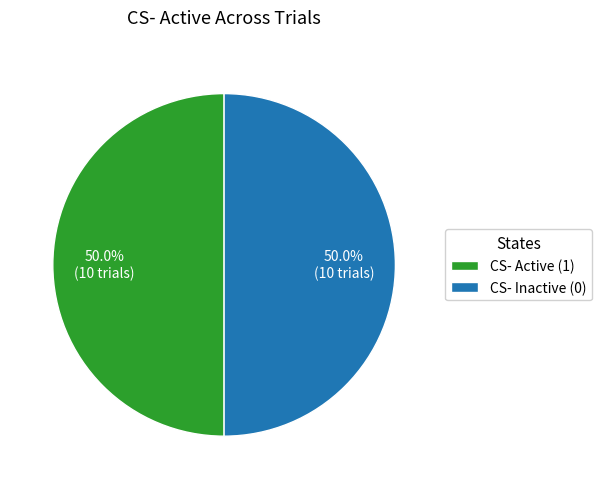

Do CS- Inactive (0) and CS- Active (1) together represent more than half of the pie?

Yes